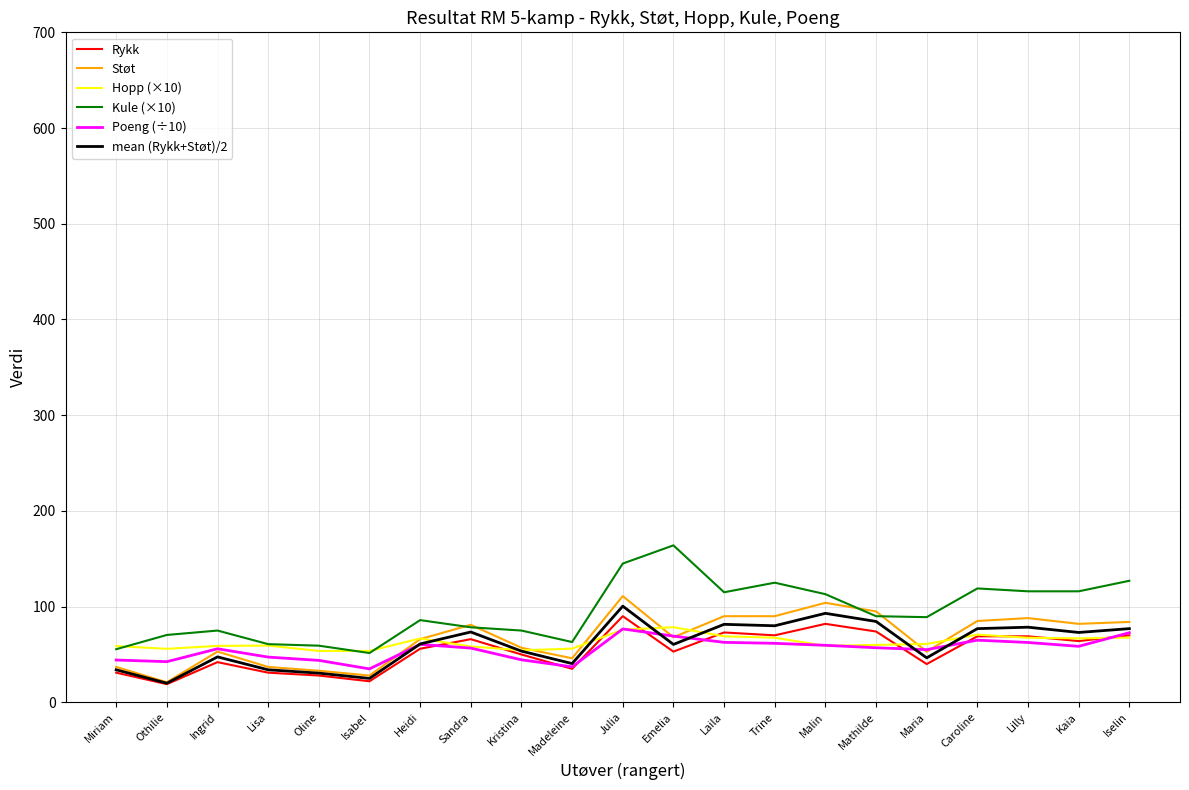

The value of Poeng (÷10) at Laila is 62.7. True or false?

True